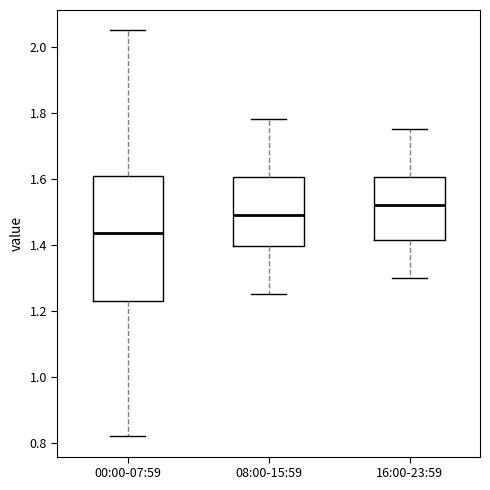

Which box has the lowest median line?

00:00-07:59